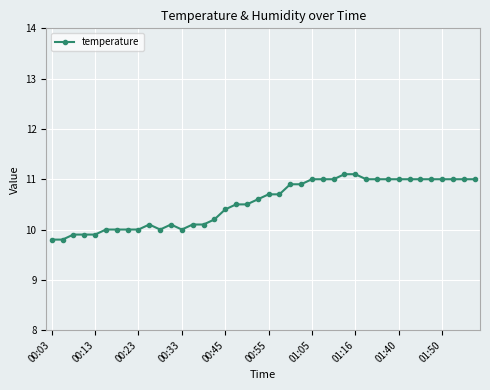

True or false: the data has more than 0 interior local peaks.

True